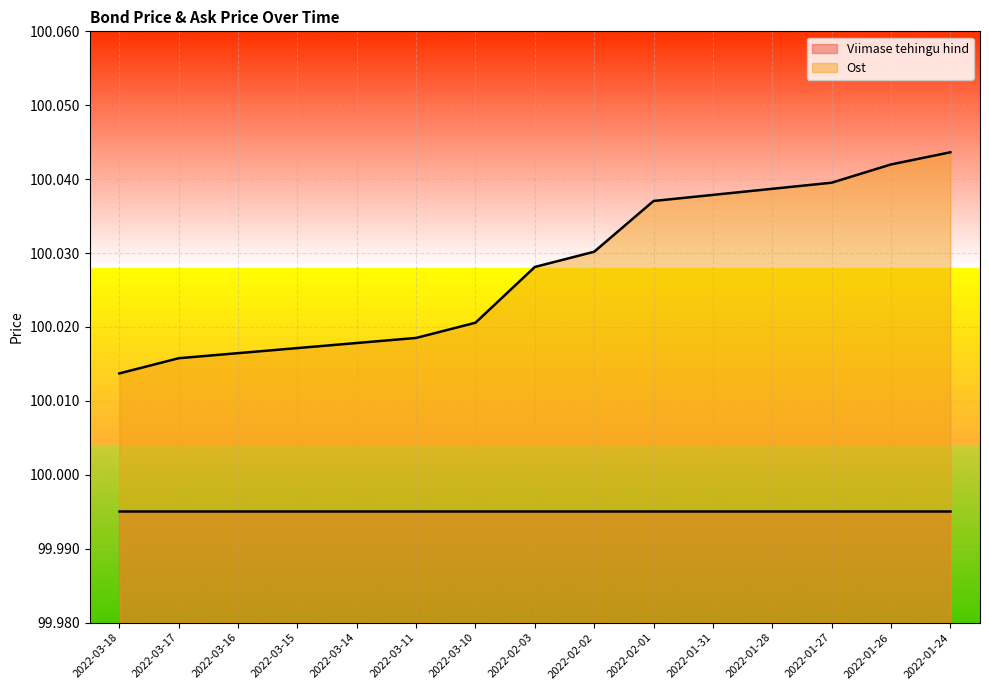

Rank the categories by value from highest to lowest.

2022-01-24, 2022-01-26, 2022-01-27, 2022-01-28, 2022-01-31, 2022-02-01, 2022-02-02, 2022-02-03, 2022-03-10, 2022-03-11, 2022-03-14, 2022-03-15, 2022-03-16, 2022-03-17, 2022-03-18